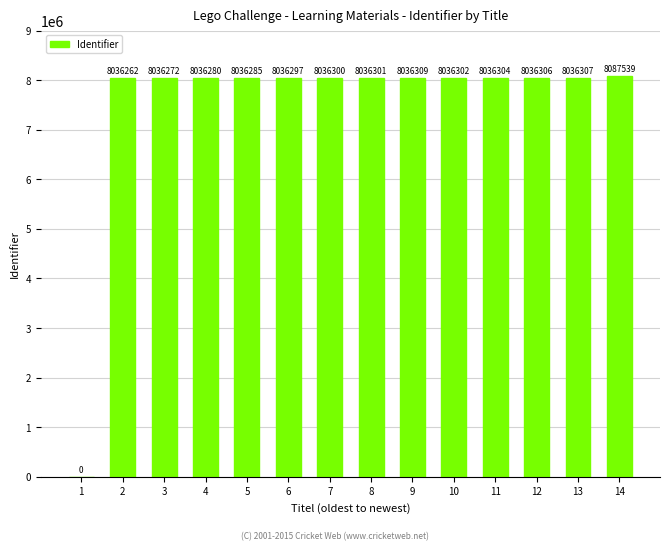

What is the change in value from 2 to 11?

+42